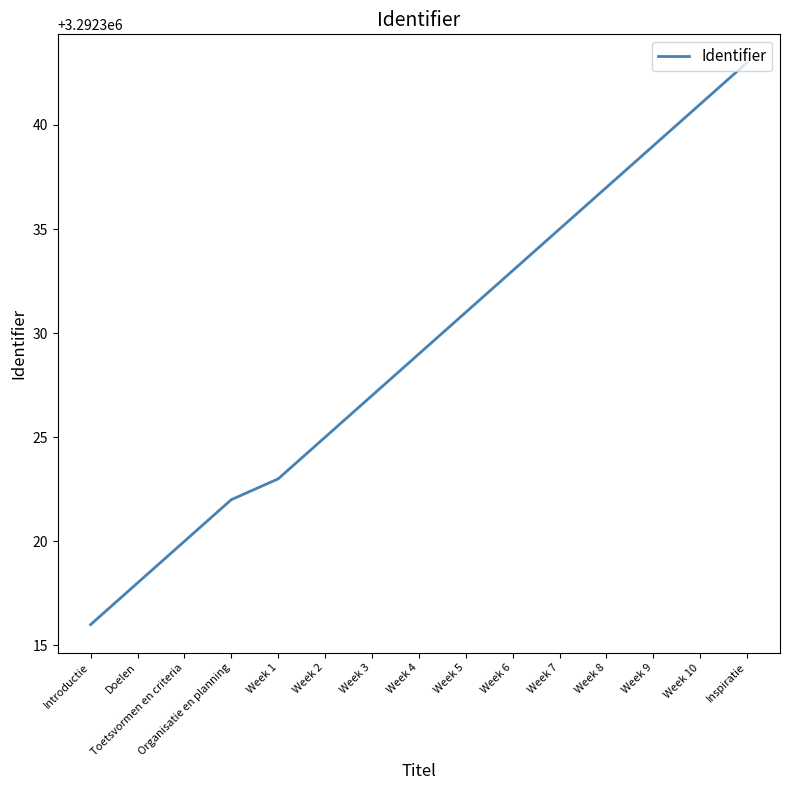

What is the sum of all values?

49384939